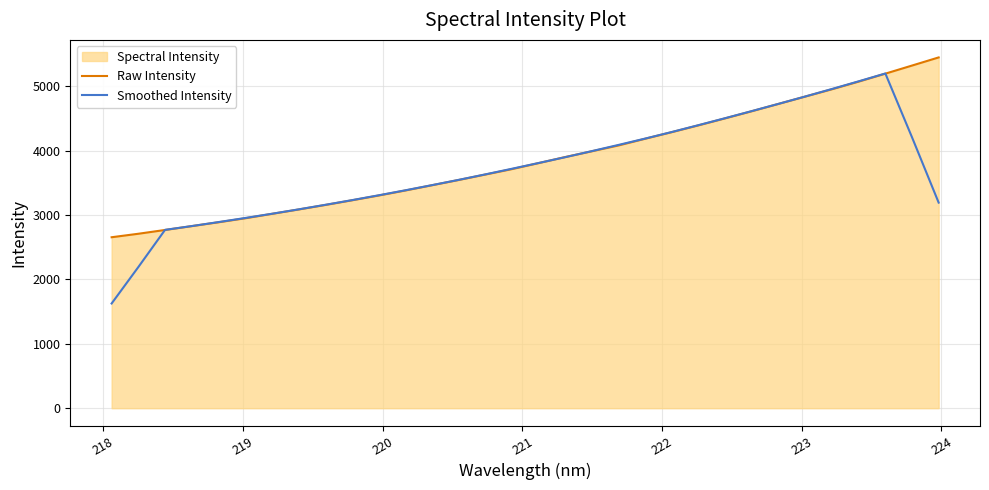

True or false: Raw Intensity has more than 2 points higher than both neighbors.

False